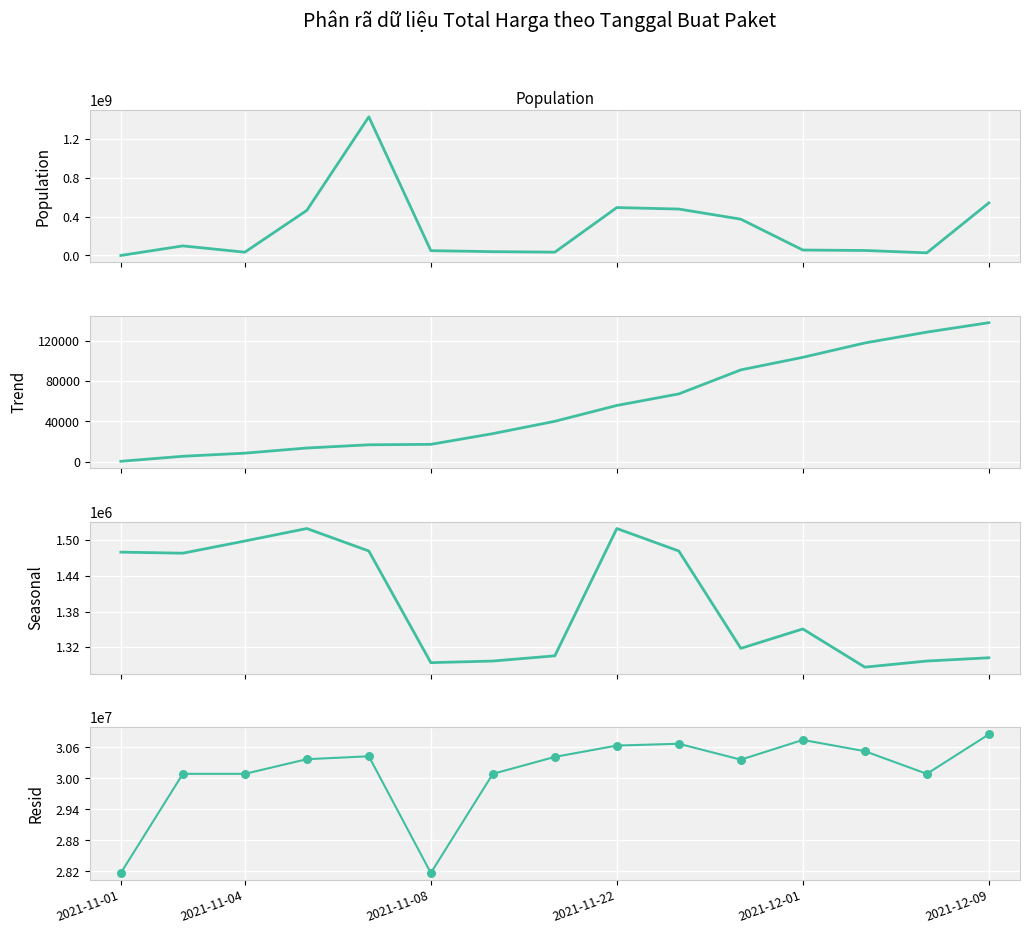

Which series has the widest spread of Y values?

Total Harga